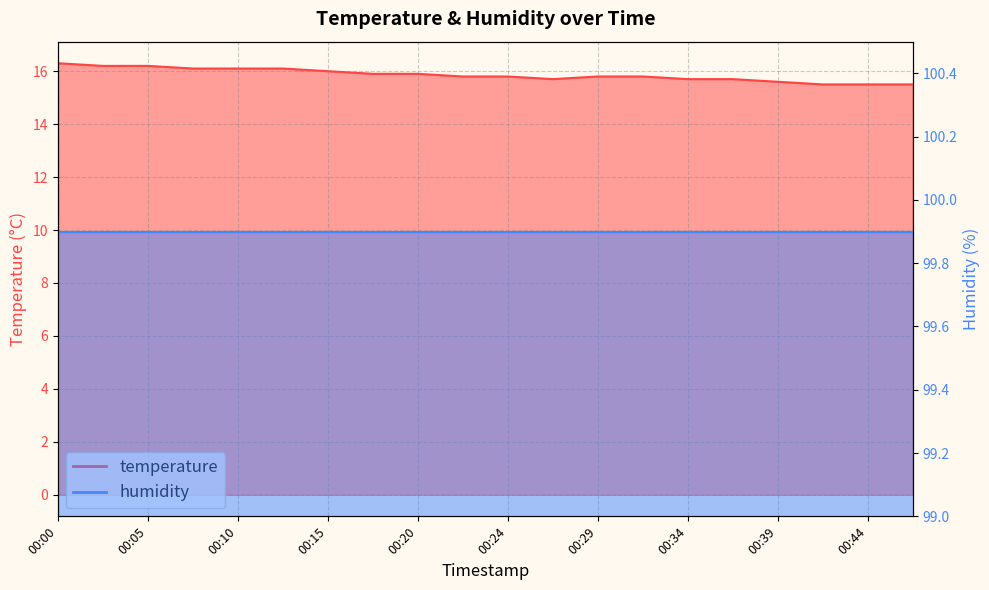

Rank the categories by value from lowest to highest.

00:41, 00:44, 00:46, 00:39, 00:27, 00:34, 00:37, 00:22, 00:24, 00:29, 00:32, 00:17, 00:20, 00:15, 00:07, 00:10, 00:12, 00:03, 00:05, 00:00